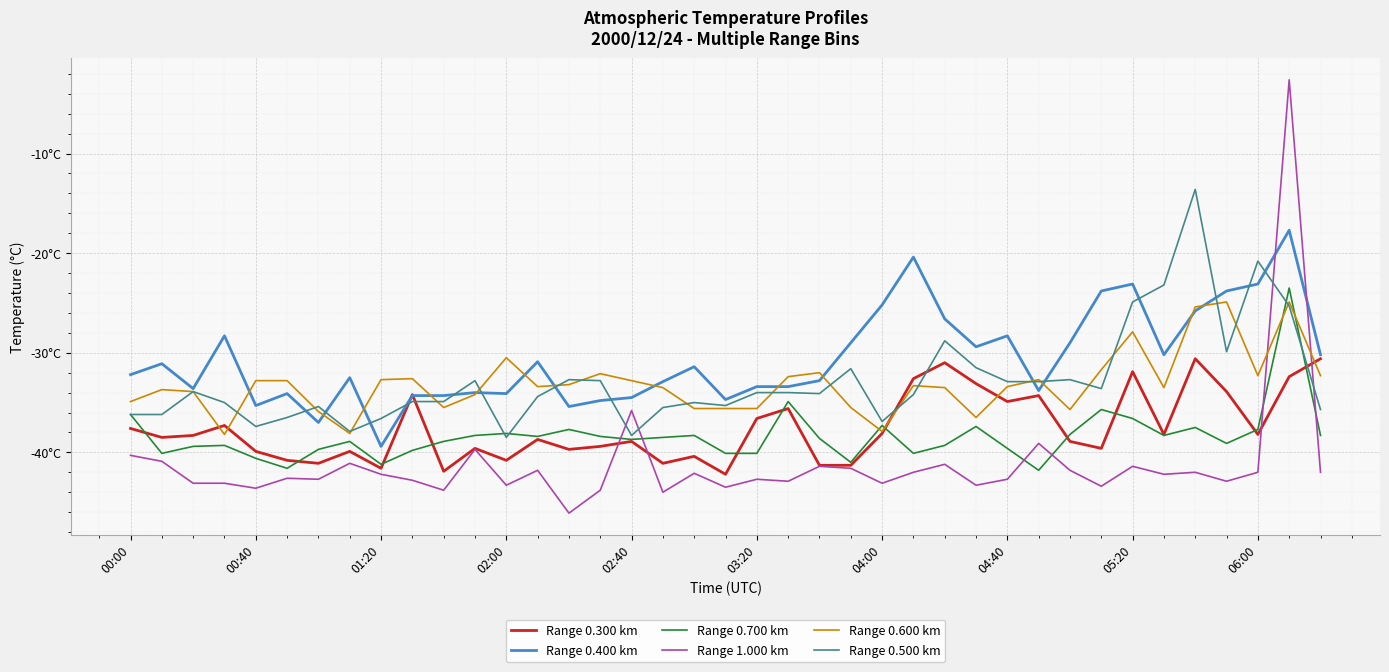

What is the highest value of the Range 1.000 km series?

-2.6